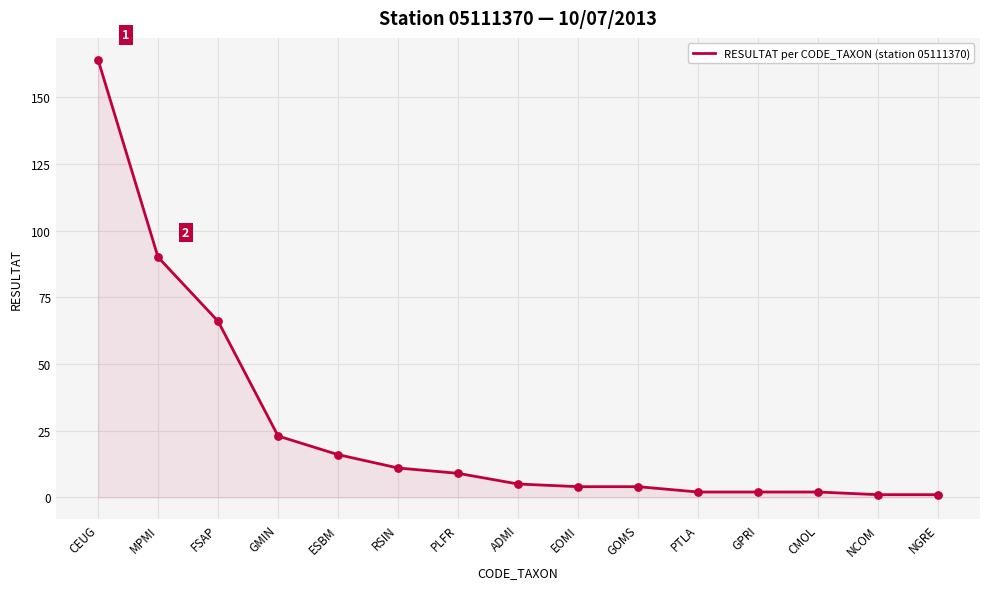

Between GMIN and PTLA, which is larger?

GMIN